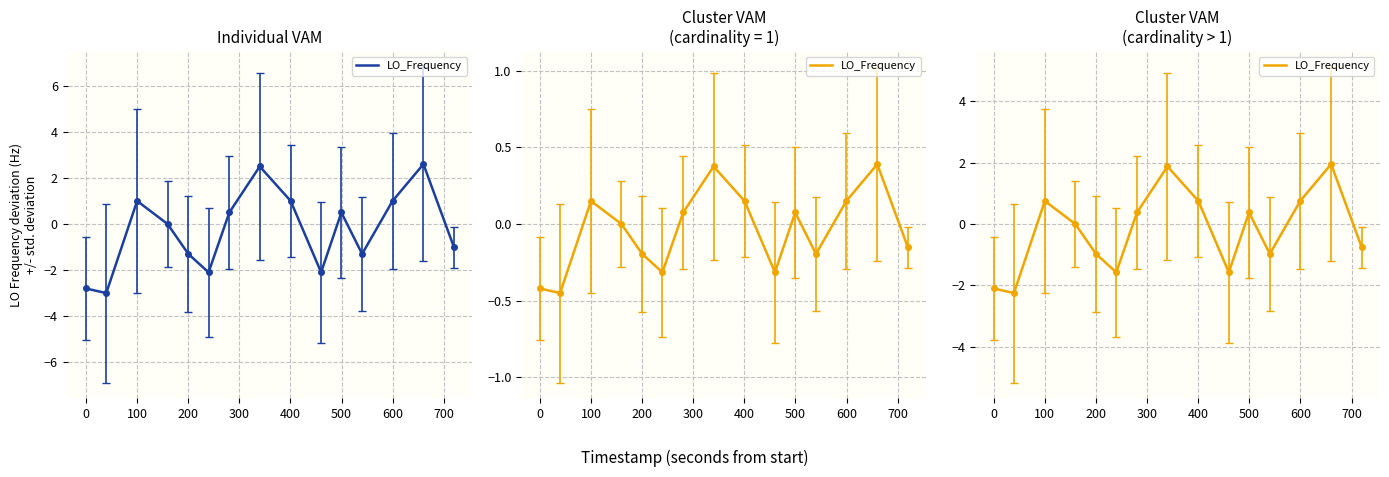

How many values are above zero?

7